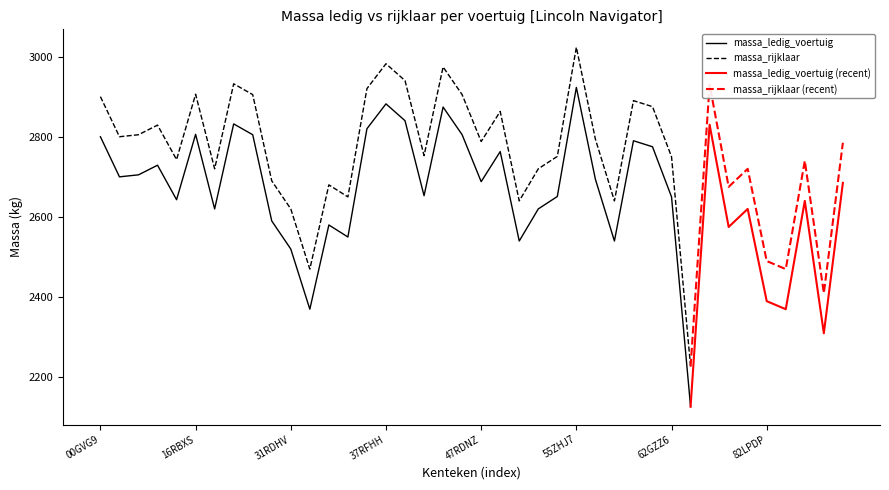

What is the greatest value displayed?

3023